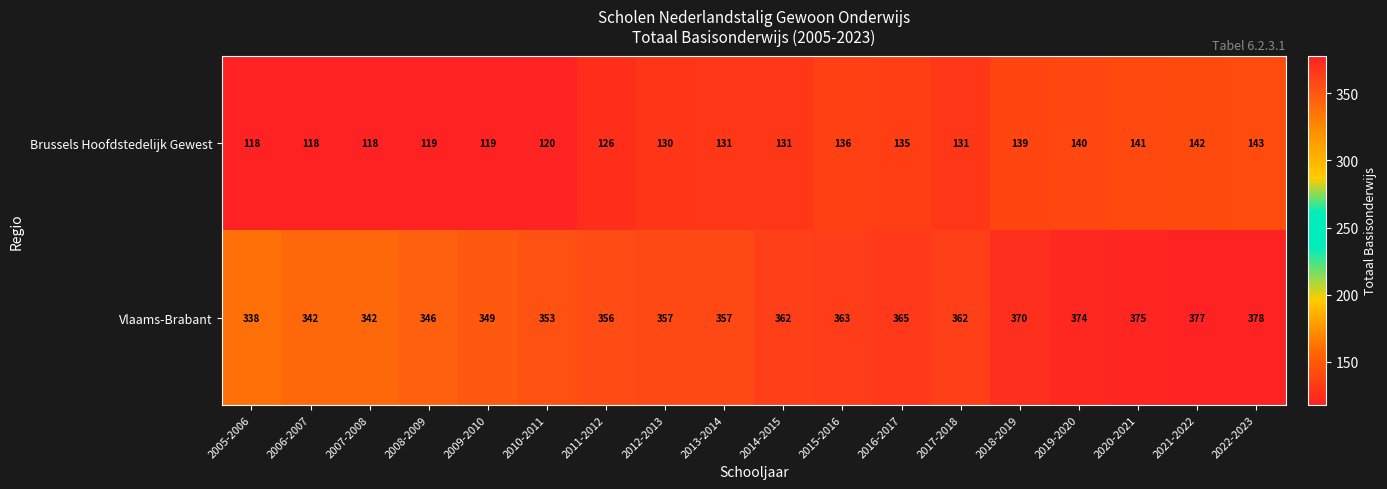

What is the sum of the Brussels Hoofdstedelijk Gewest values at 2021-2022 and 2007-2008?

260